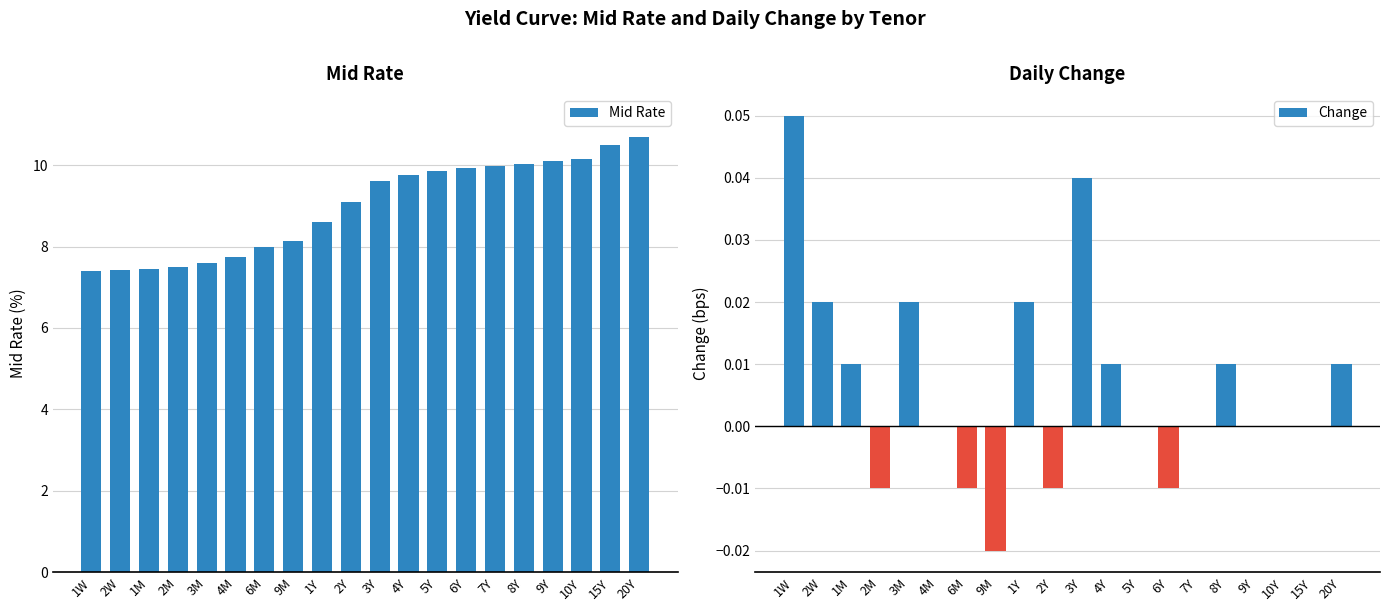

What are all the series names shown in the legend?

Mid Rate, Change